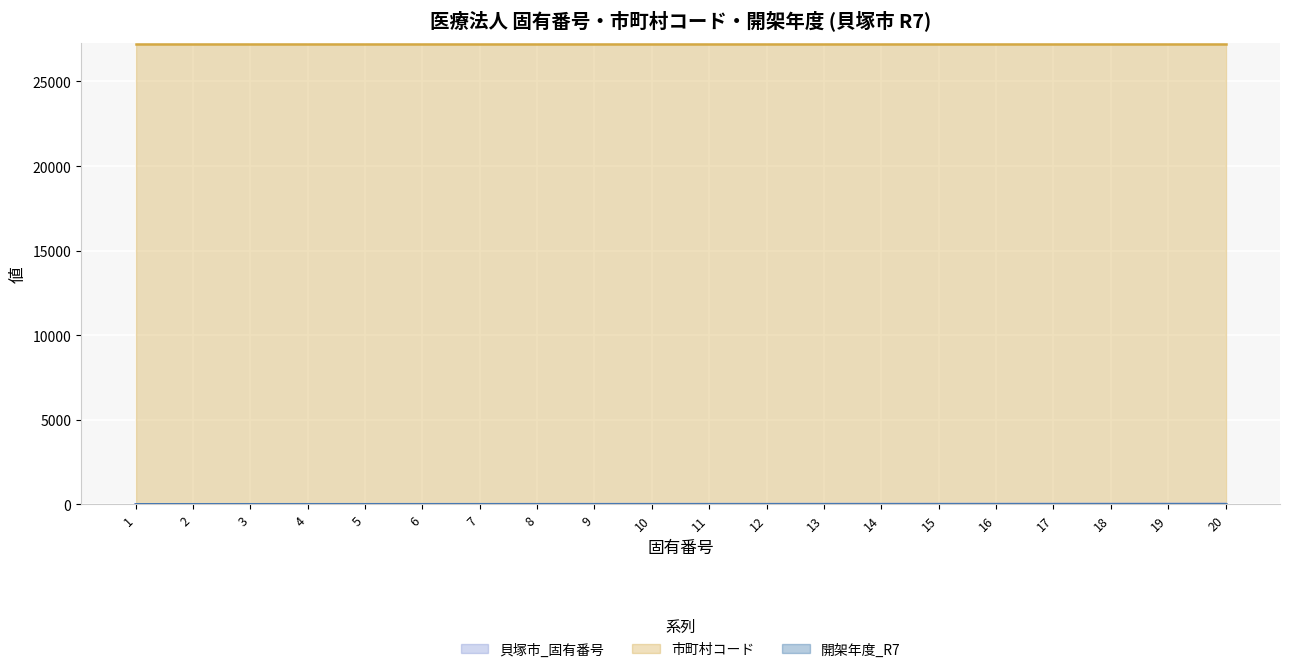

Reading left to right, transcribe all the data shown in this chart.

貝塚市_固有番号: 1=1	2=2	3=3	4=4	5=5	6=6	7=7	8=8	9=9	10=10	11=11	12=12	13=13	14=14	15=15	16=16	17=17	18=18	19=19	20=20
市町村コード: 1=27208	2=27208	3=27208	4=27208	5=27208	6=27208	7=27208	8=27208	9=27208	10=27208	11=27208	12=27208	13=27208	14=27208	15=27208	16=27208	17=27208	18=27208	19=27208	20=27208
開架年度_R7: 1=7	2=7	3=7	4=7	5=7	6=7	7=7	8=7	9=7	10=7	11=7	12=7	13=7	14=7	15=7	16=7	17=7	18=7	19=7	20=7